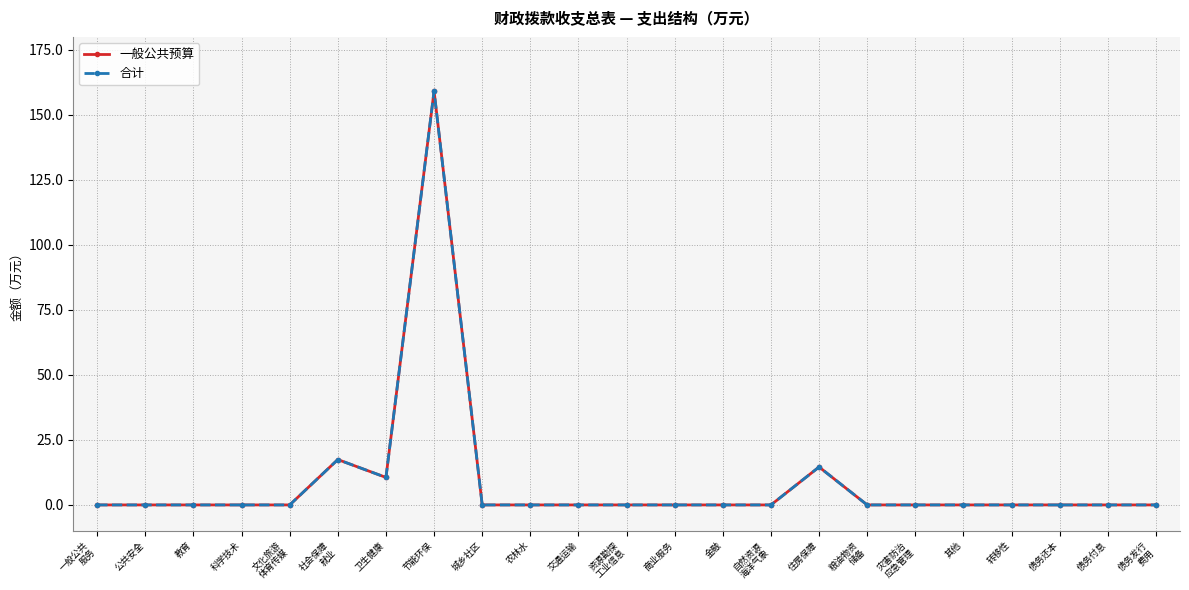

Does the chart have visible grid lines?

Yes